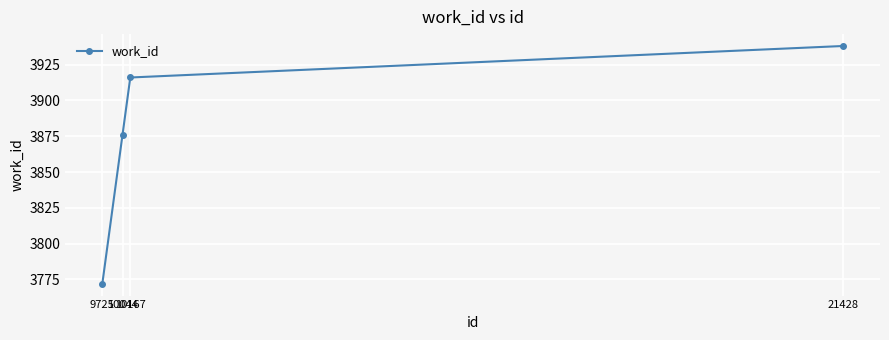

What is the difference between the maximum and minimum values?

166